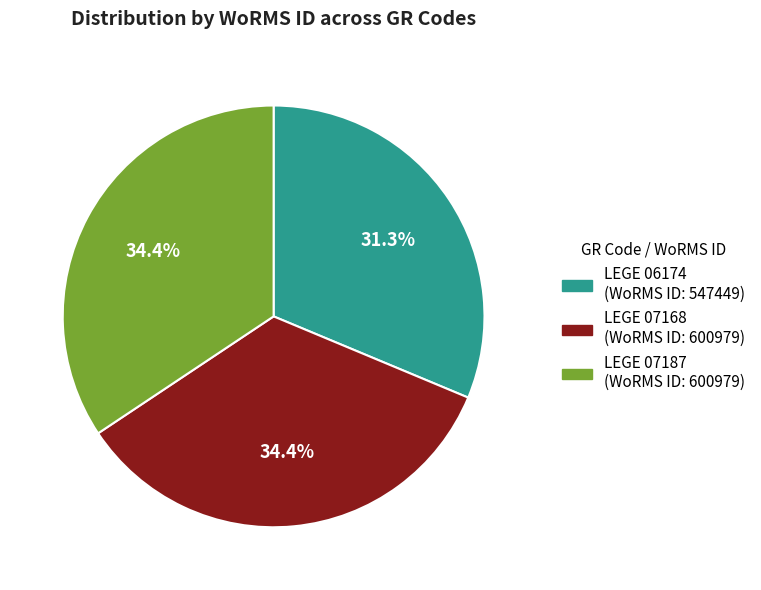

Between LEGE 07168 and LEGE 06174, which is larger?

LEGE 07168